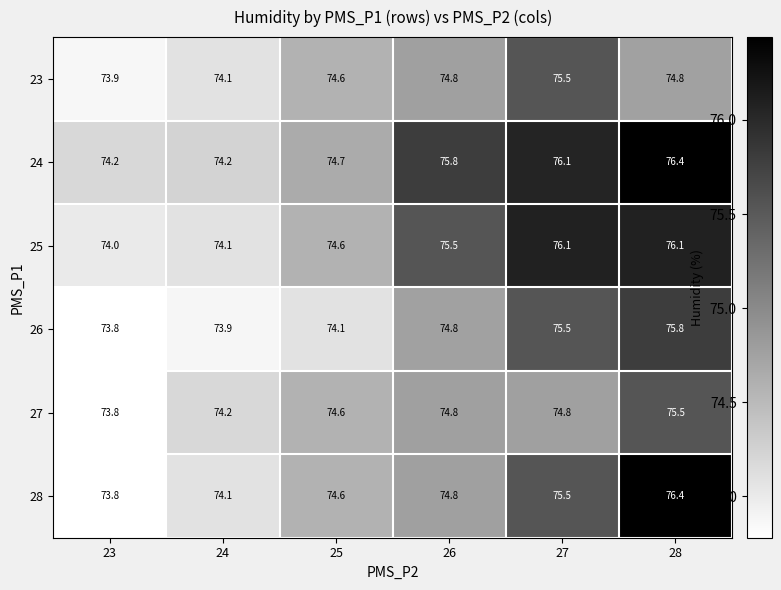

At which category is the sum across all series the highest?

28